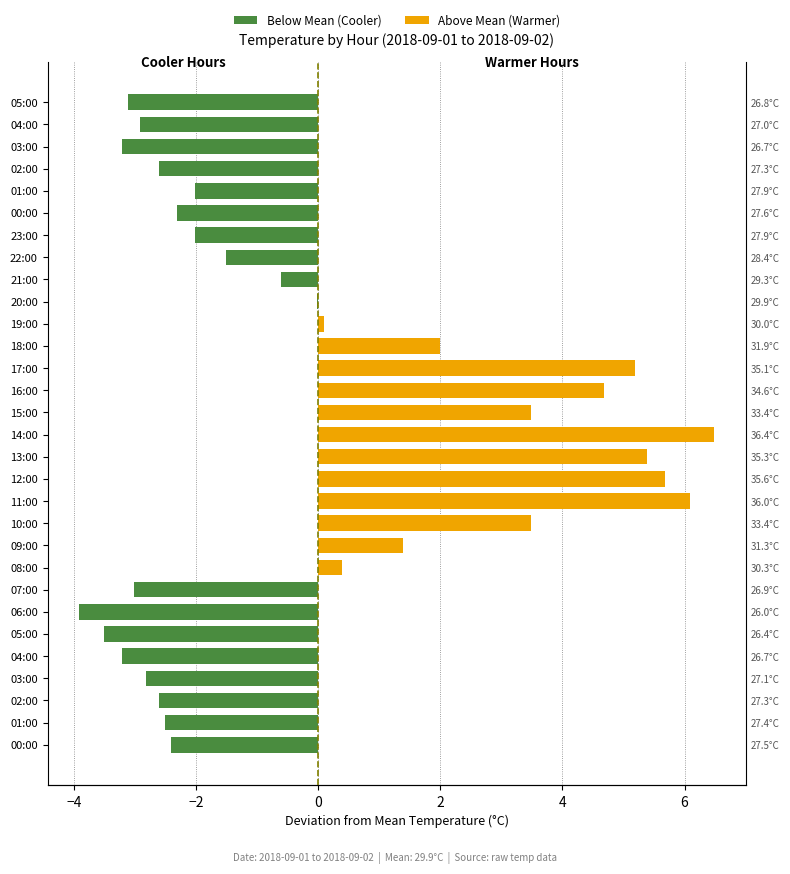

What is the minimum value shown in the chart?

-3.9